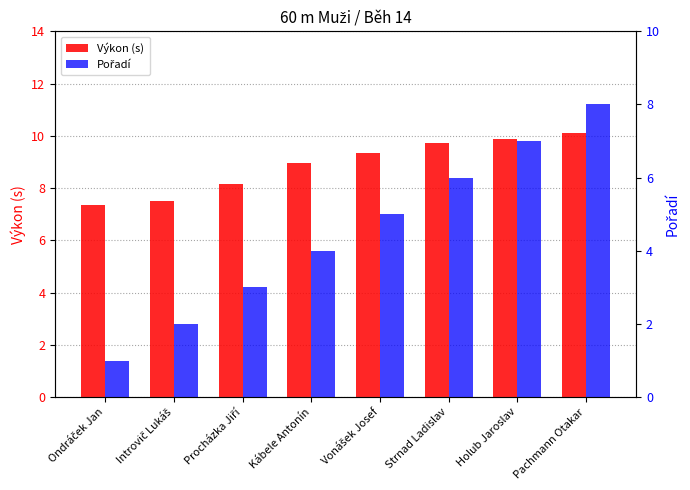

What is the value of the Pořadí bar at the 1st from the left?

1.0